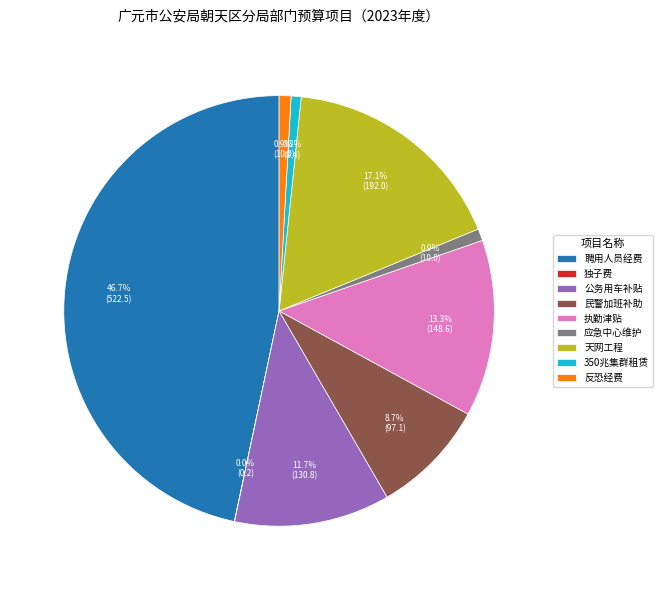

To the nearest percent, what is the difference between the largest and smallest slice percentages?

47%